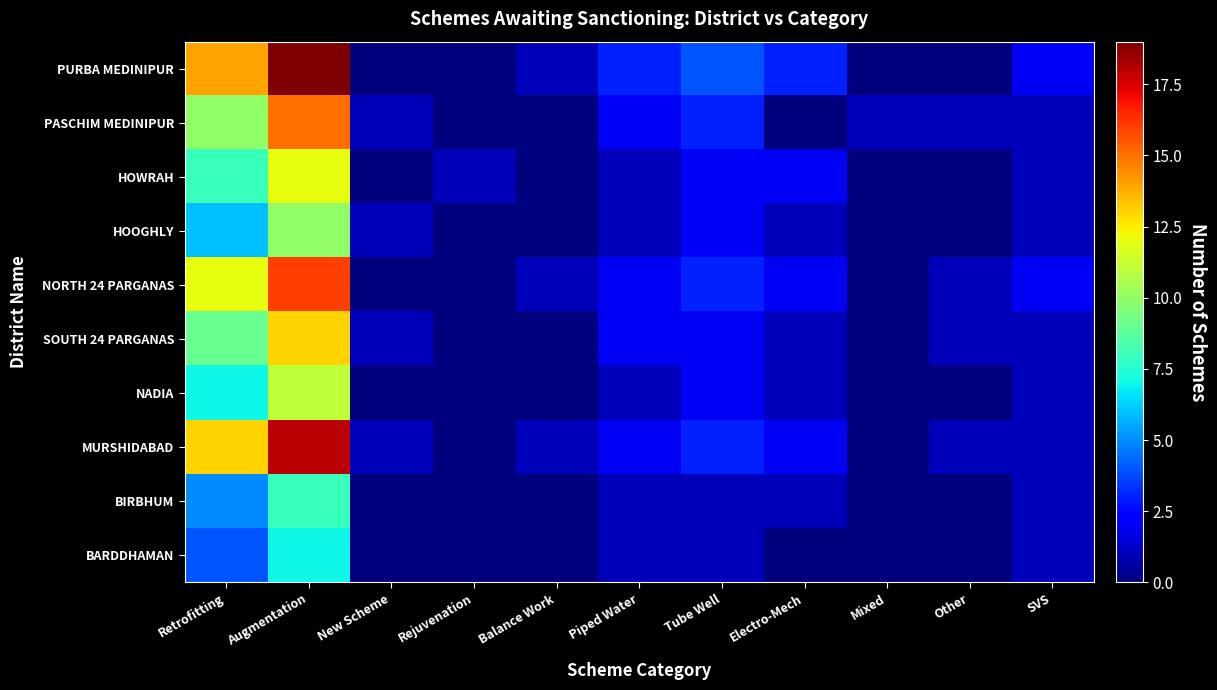

Reading right to left, list all the values displayed in this chart.

PURBA MEDINIPUR: SVS=2	Other=0	Mixed=0	Electro-Mech=3	Tube Well=4	Piped Water=3	Balance Work=1	Rejuvenation=0	New Scheme=0	Augmentation=19	Retrofitting=14
PASCHIM MEDINIPUR: SVS=1	Other=1	Mixed=1	Electro-Mech=0	Tube Well=3	Piped Water=2	Balance Work=0	Rejuvenation=0	New Scheme=1	Augmentation=15	Retrofitting=10
HOWRAH: SVS=1	Other=0	Mixed=0	Electro-Mech=2	Tube Well=2	Piped Water=1	Balance Work=0	Rejuvenation=1	New Scheme=0	Augmentation=12	Retrofitting=8
HOOGHLY: SVS=1	Other=0	Mixed=0	Electro-Mech=1	Tube Well=2	Piped Water=1	Balance Work=0	Rejuvenation=0	New Scheme=1	Augmentation=10	Retrofitting=6
NORTH 24 PARGANAS: SVS=2	Other=1	Mixed=0	Electro-Mech=2	Tube Well=3	Piped Water=2	Balance Work=1	Rejuvenation=0	New Scheme=0	Augmentation=16	Retrofitting=12
SOUTH 24 PARGANAS: SVS=1	Other=1	Mixed=0	Electro-Mech=1	Tube Well=2	Piped Water=2	Balance Work=0	Rejuvenation=0	New Scheme=1	Augmentation=13	Retrofitting=9
NADIA: SVS=1	Other=0	Mixed=0	Electro-Mech=1	Tube Well=2	Piped Water=1	Balance Work=0	Rejuvenation=0	New Scheme=0	Augmentation=11	Retrofitting=7
MURSHIDABAD: SVS=1	Other=1	Mixed=0	Electro-Mech=2	Tube Well=3	Piped Water=2	Balance Work=1	Rejuvenation=0	New Scheme=1	Augmentation=18	Retrofitting=13
BIRBHUM: SVS=1	Other=0	Mixed=0	Electro-Mech=1	Tube Well=1	Piped Water=1	Balance Work=0	Rejuvenation=0	New Scheme=0	Augmentation=8	Retrofitting=5
BARDDHAMAN: SVS=1	Other=0	Mixed=0	Electro-Mech=0	Tube Well=1	Piped Water=1	Balance Work=0	Rejuvenation=0	New Scheme=0	Augmentation=7	Retrofitting=4